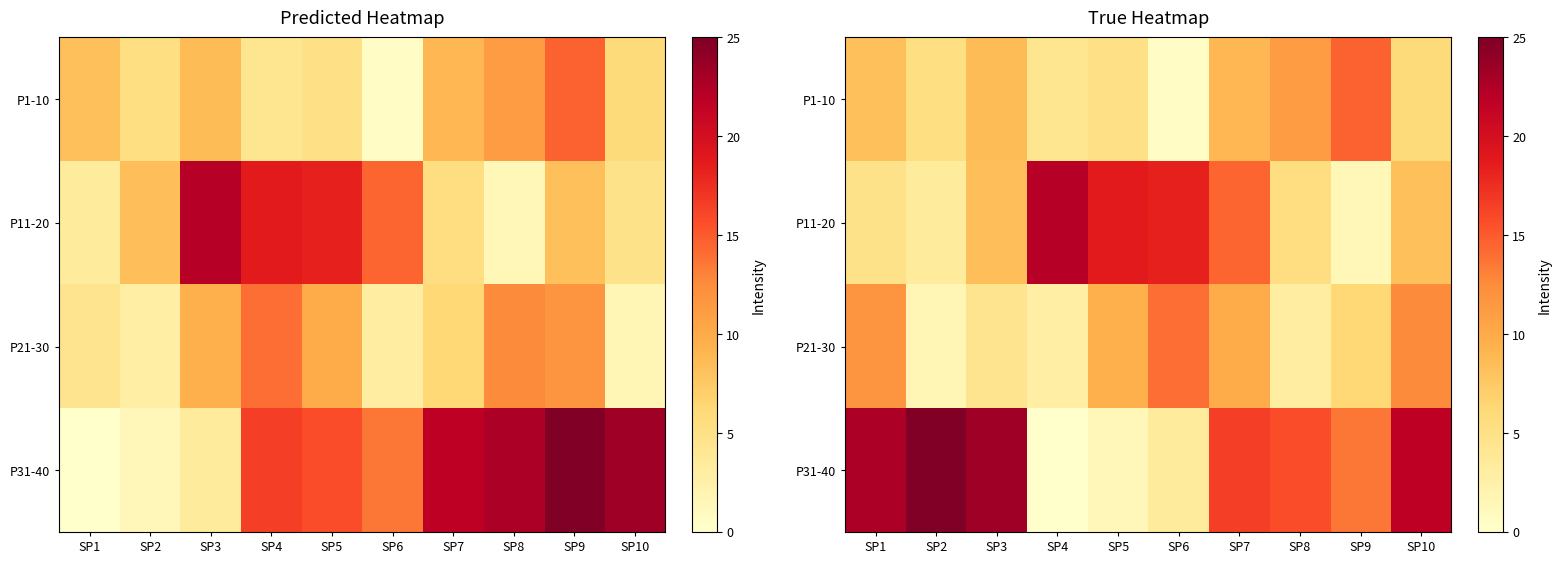

At how many categories does at least one series exceed 12?

10